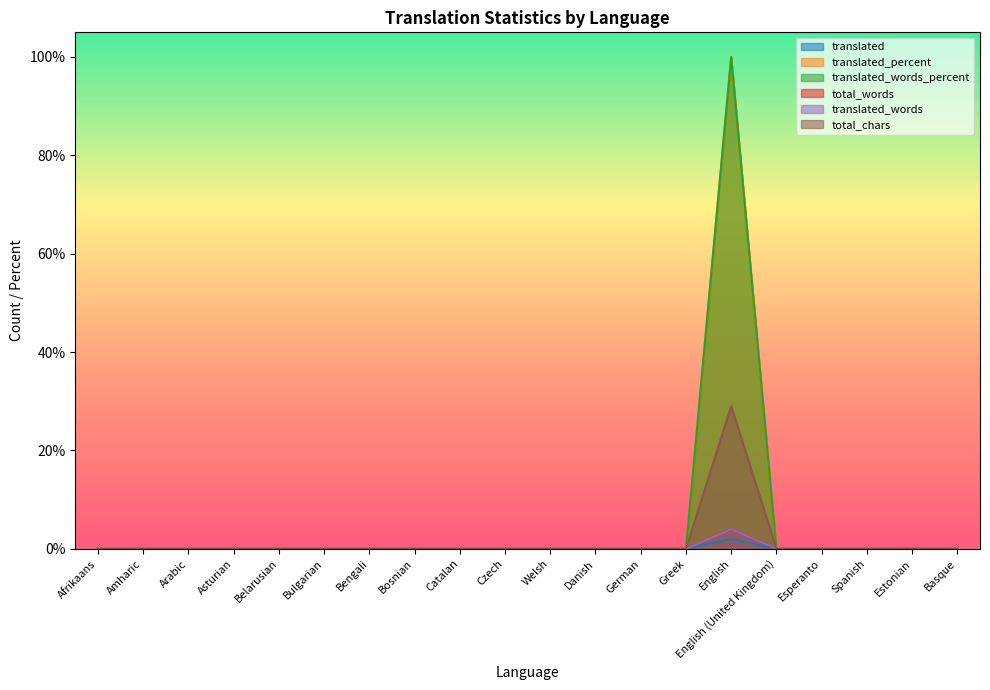

List the labels in order of total_chars value, largest first.

English, Afrikaans, Amharic, Arabic, Asturian, Belarusian, Bulgarian, Bengali, Bosnian, Catalan, Czech, Welsh, Danish, German, Greek, English (United Kingdom), Esperanto, Spanish, Estonian, Basque